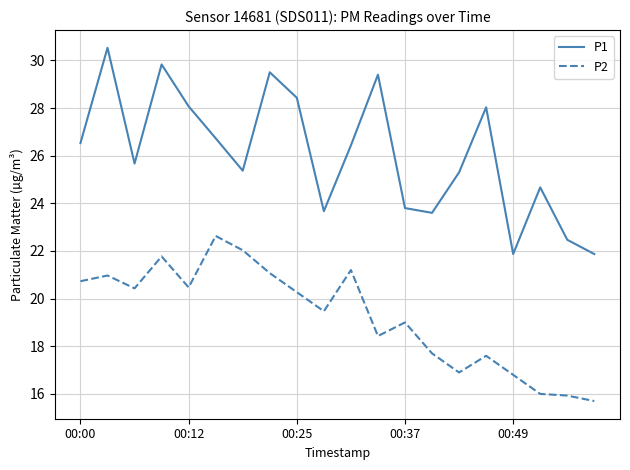

What is the difference between the maximum and minimum values in the P2 series?

6.9